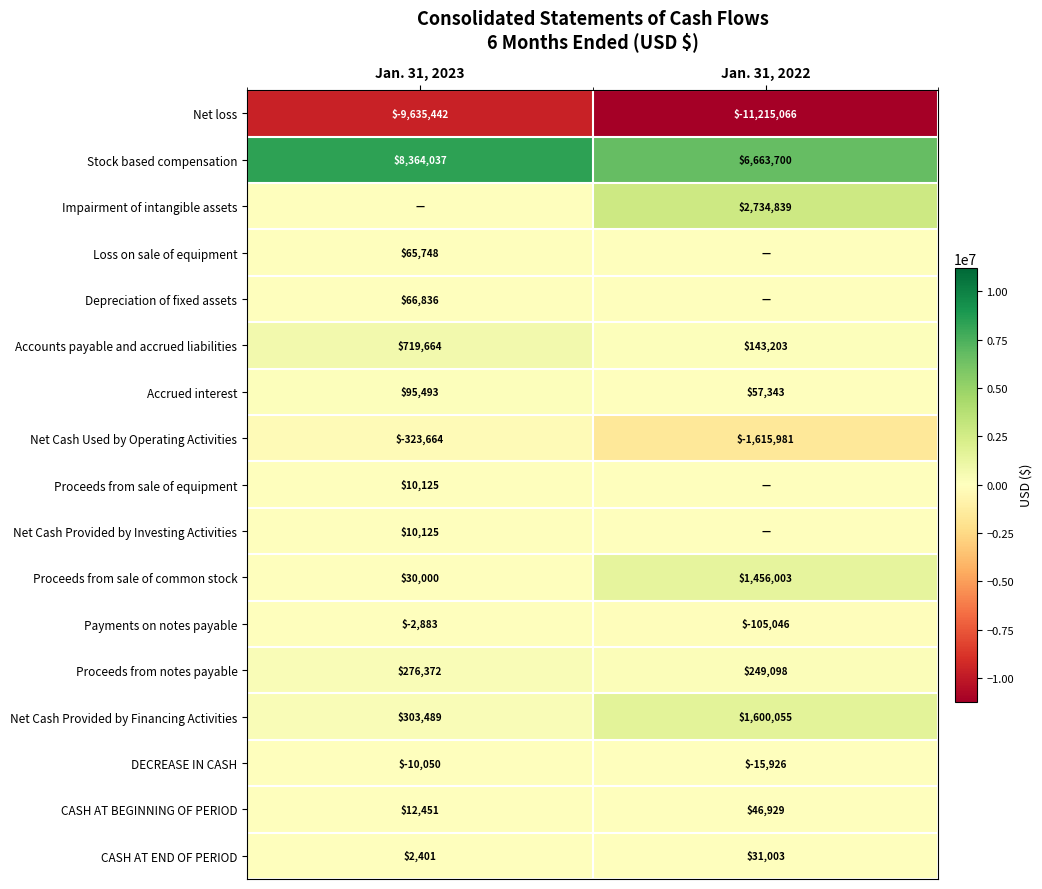

Is the value of Net Cash Used by Operating Activities at Jan. 31, 2022 greater than the value of CASH AT END OF PERIOD at Jan. 31, 2022?

No